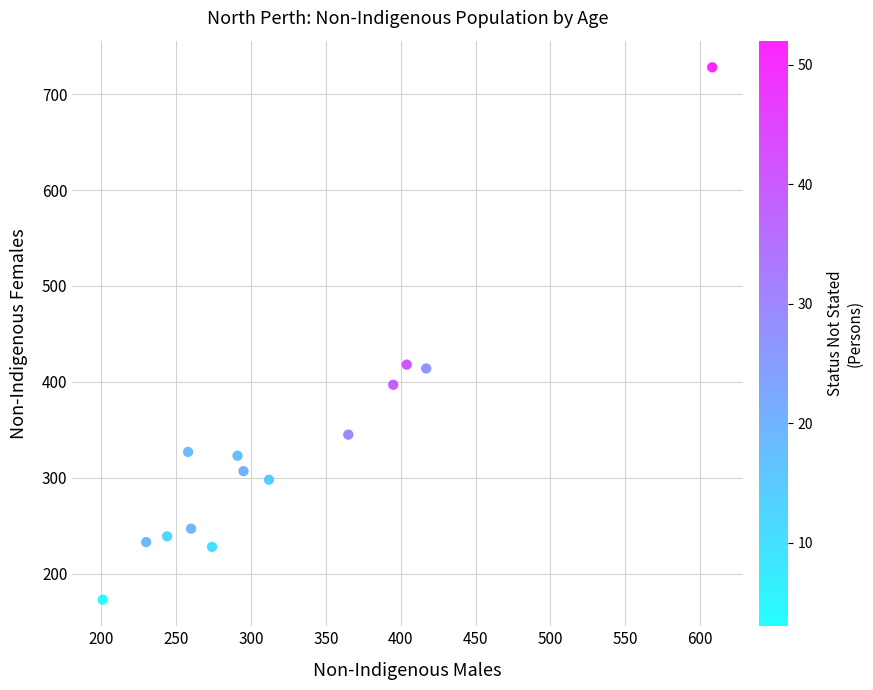

What is the range of Y values (max minus min)?

555